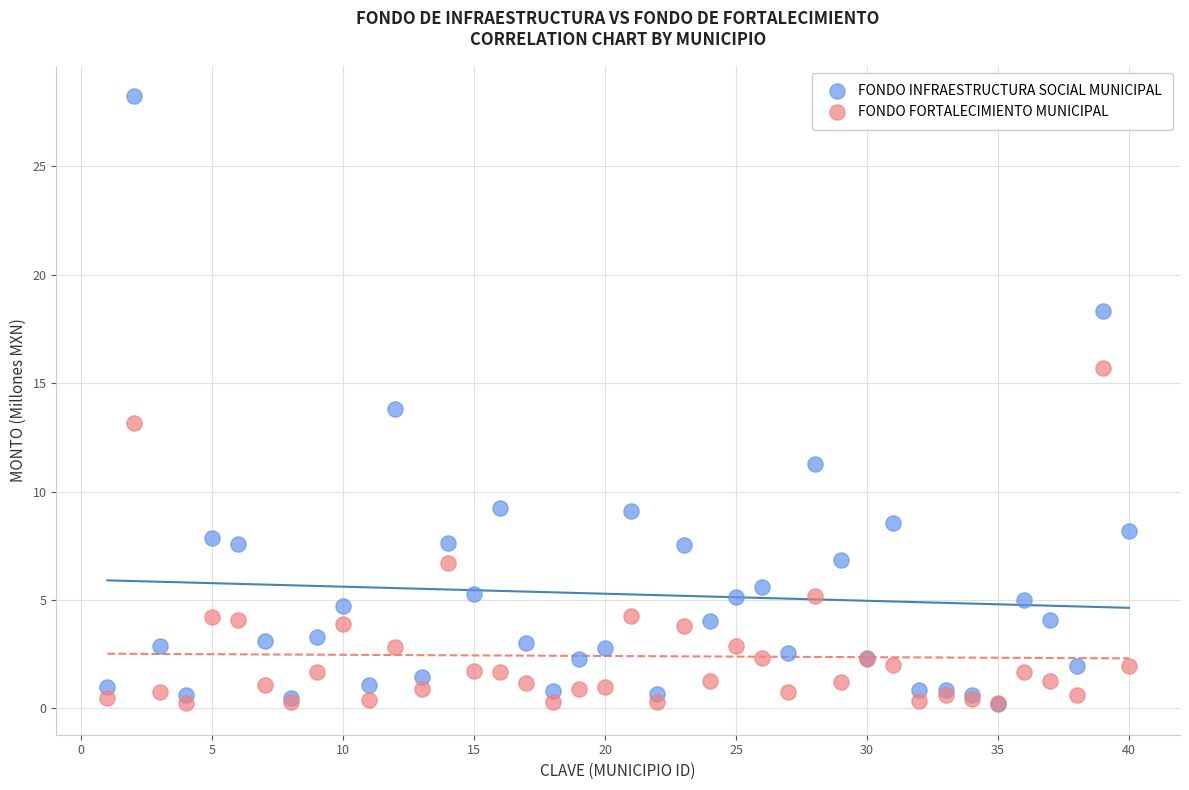

What are all the series names shown in the legend?

FONDO INFRAESTRUCTURA SOCIAL MUNICIPAL, FONDO FORTALECIMIENTO MUNICIPAL